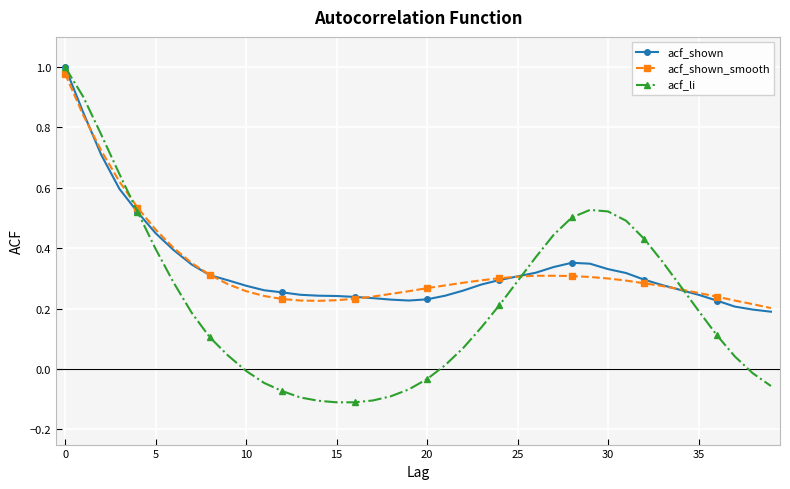

Which series has the largest range (max minus min)?

acf_li